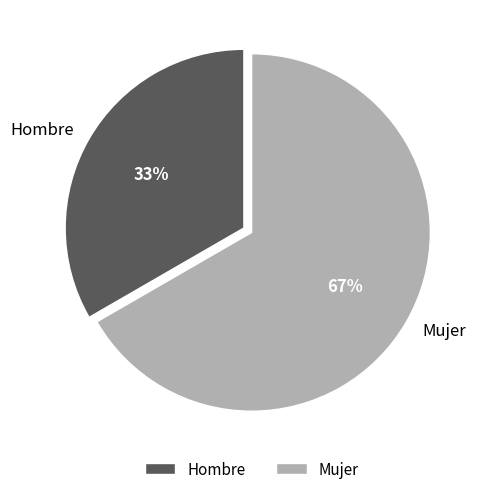

True or false: Hombre accounts for 33% of the total.

True